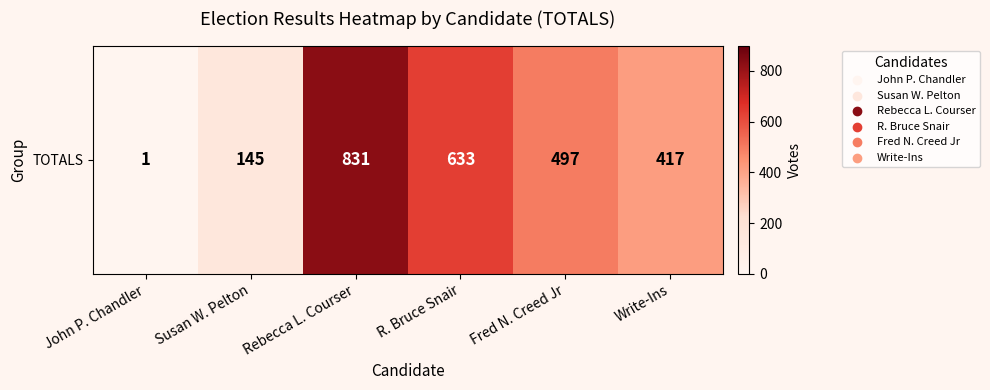

How many values are between 145 and 633?

4